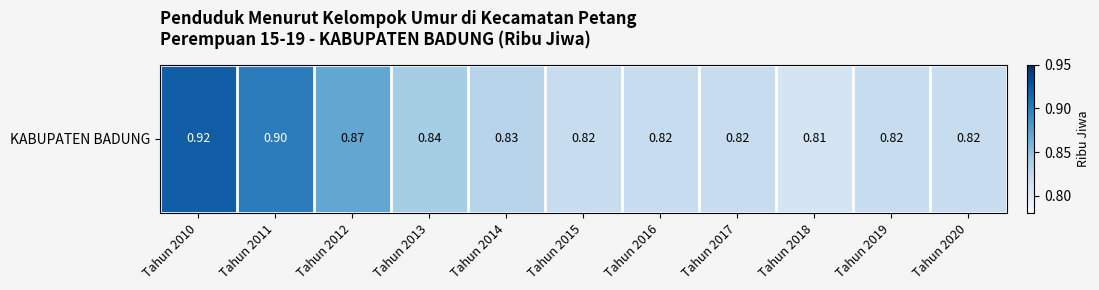

Reading right to left, extract all data points from this chart.

0.8	0.8	0.8	0.8	0.8	0.8	0.8	0.8	0.9	0.9	0.9